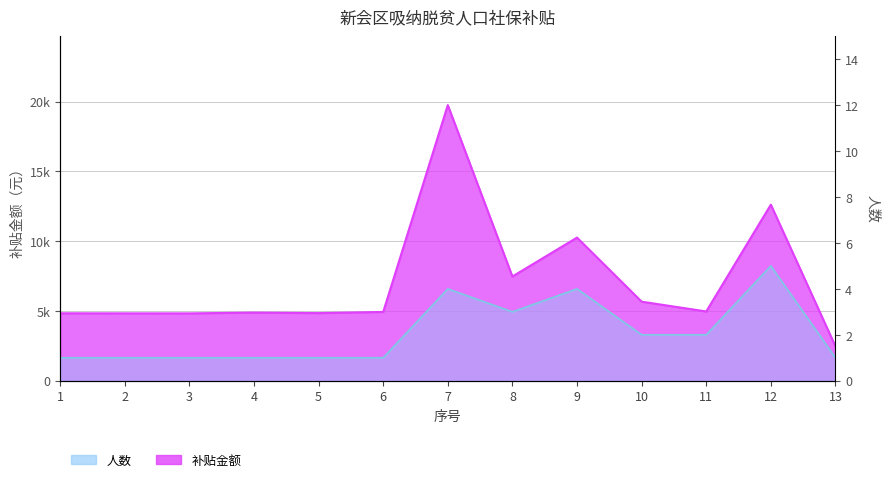

What is the difference between the 补贴金额 values at 4 and 2?

53.7